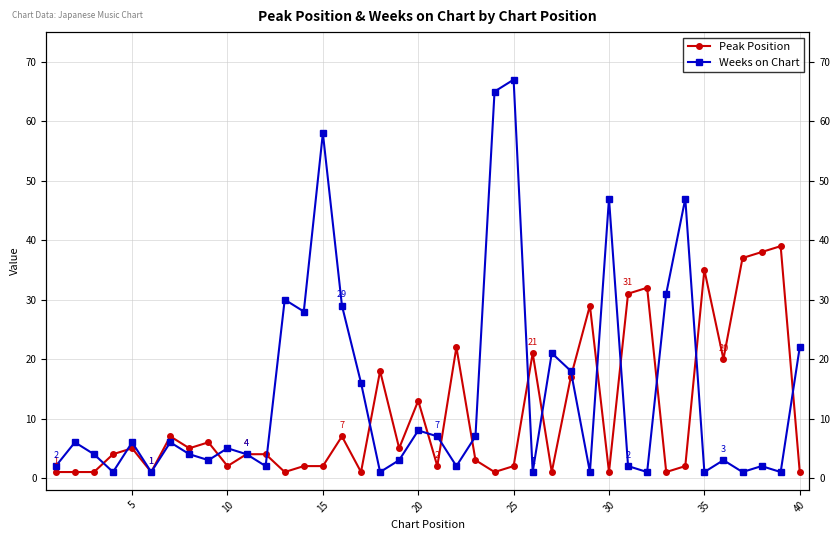

What is the value of the Peak Position point at the 25th from the left?

2